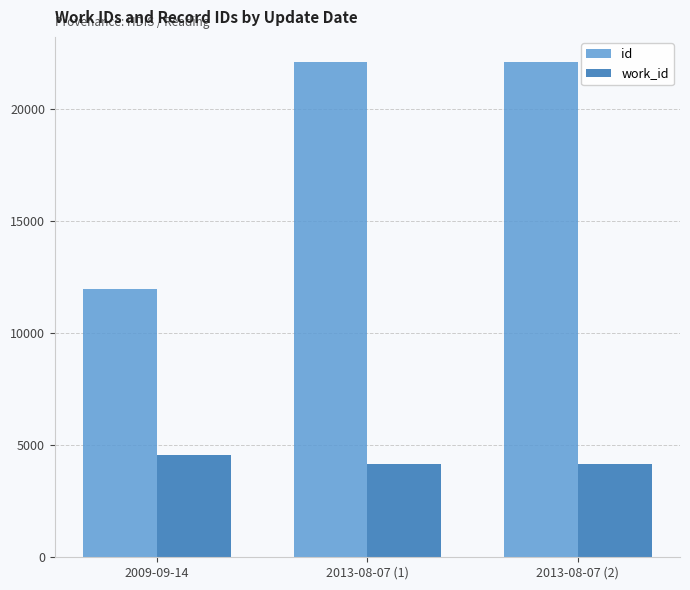

Where is id nearest to the value 17042?

2013-08-07 (1)